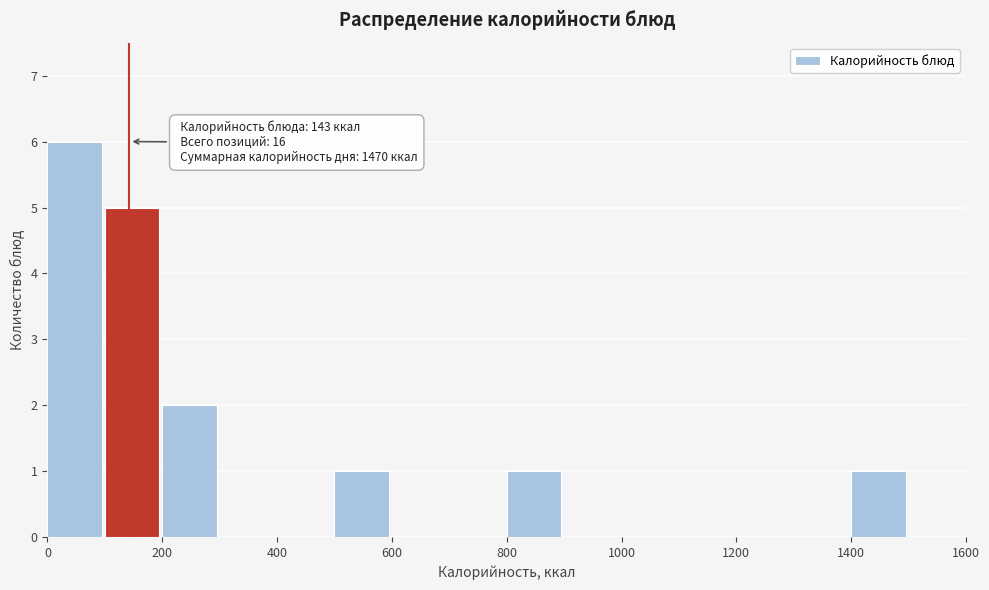

Which range on the x-axis has the tallest bar?

0 to 100